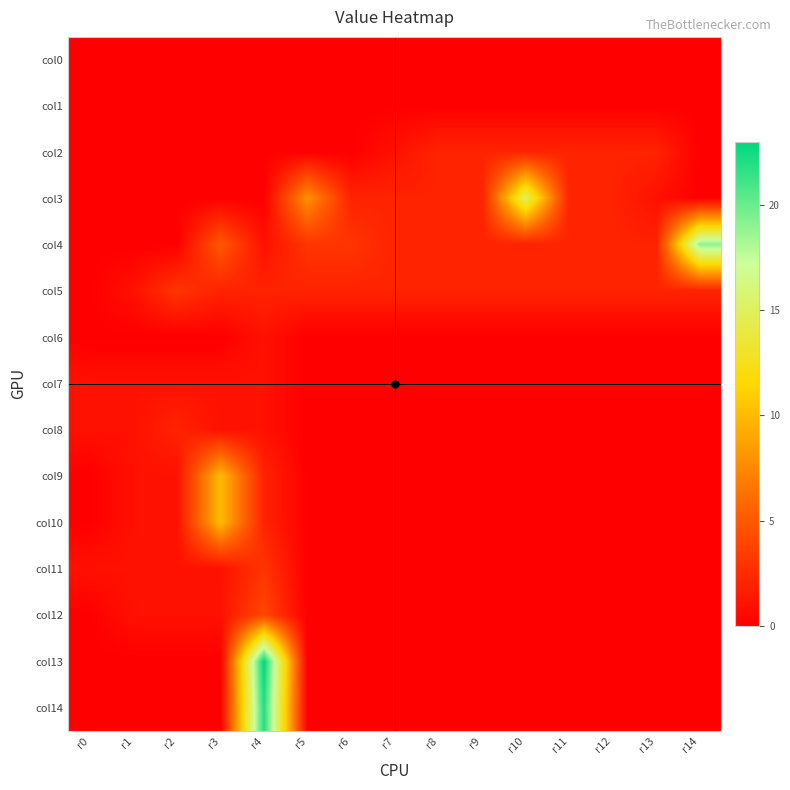

At which category is the sum across all series the highest?

r4